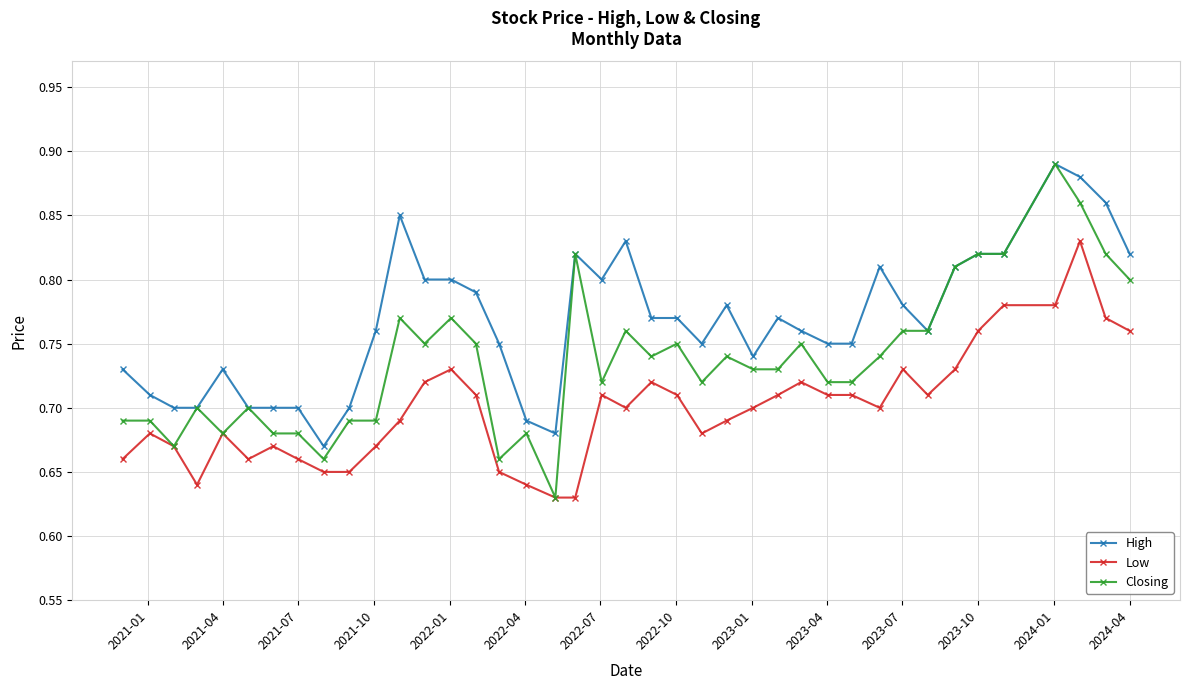

Which series has the largest total across all categories?

High